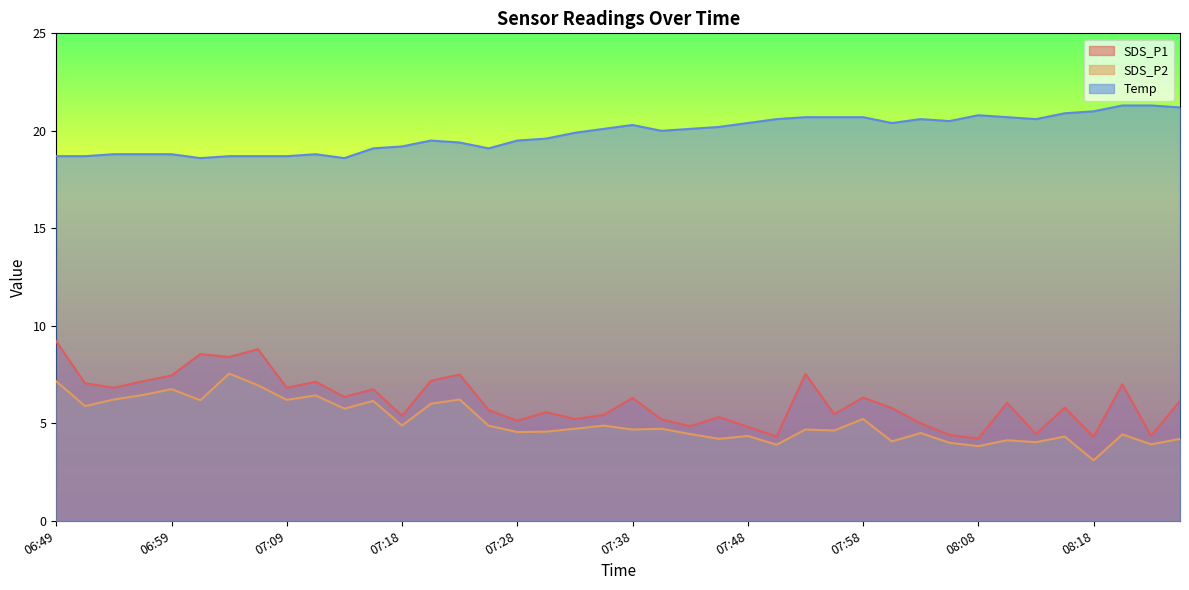

What is the label of the 4th point from the right?

08:18